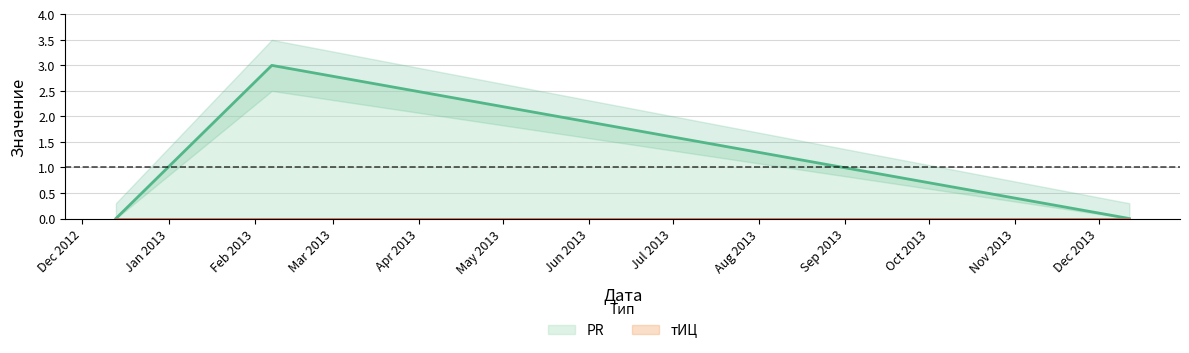

What is the difference between the values at 2013-02-07 and 2013-12-12?

3